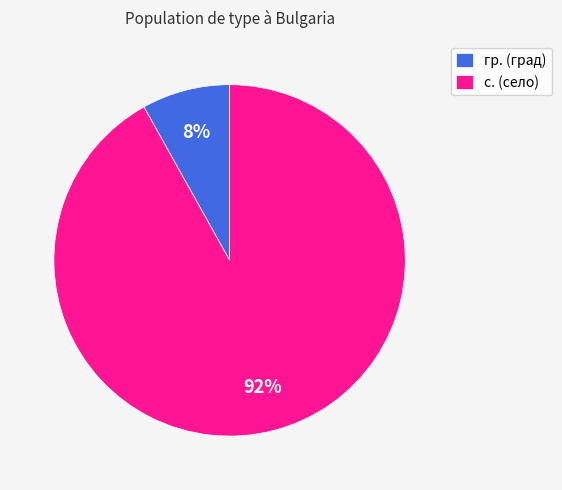

To the nearest percent, what portion does с. represent?

92%